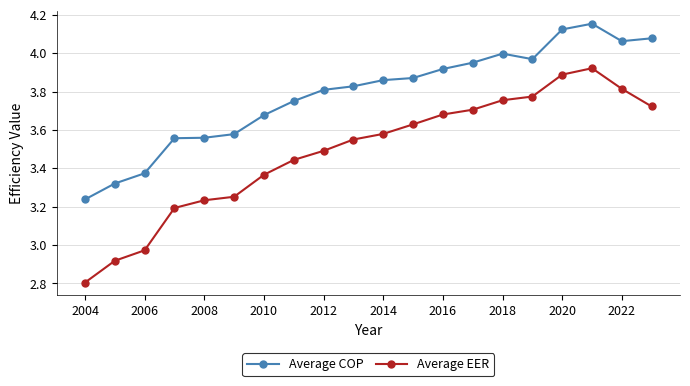

Which series has the largest total across all categories?

Average COP